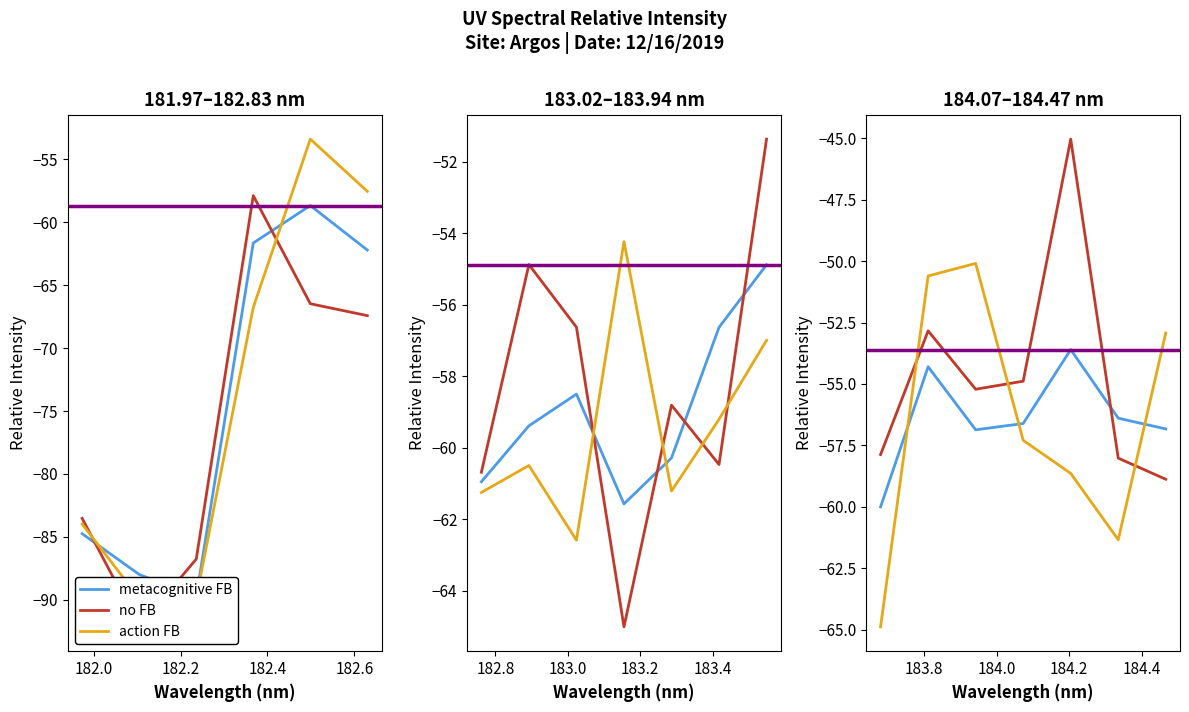

What is the difference between the maximum and minimum values in the no FB series?

13.8